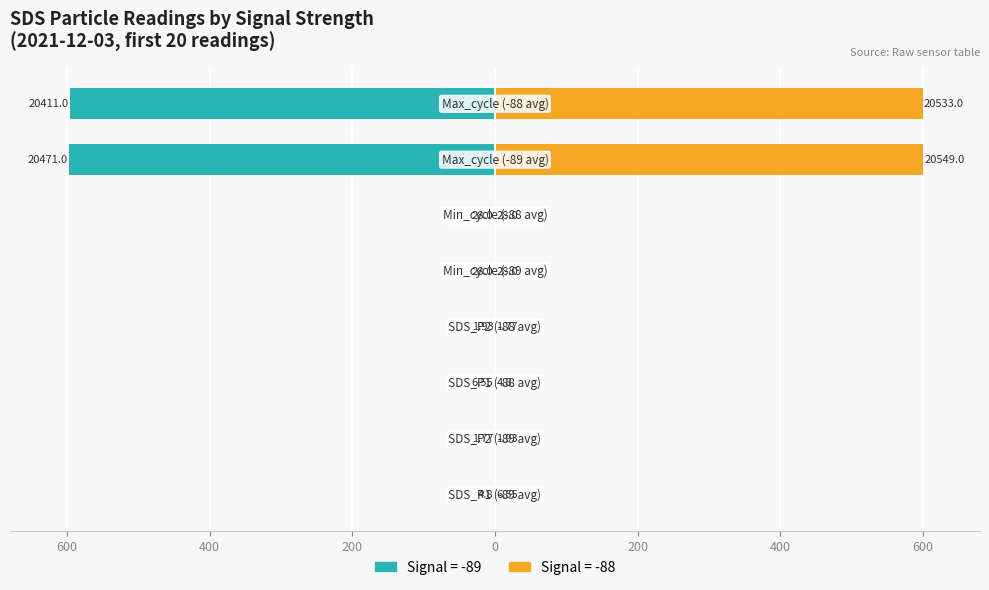

What is the value of the Signal=-89 bar at the 6th from the left?

-0.1